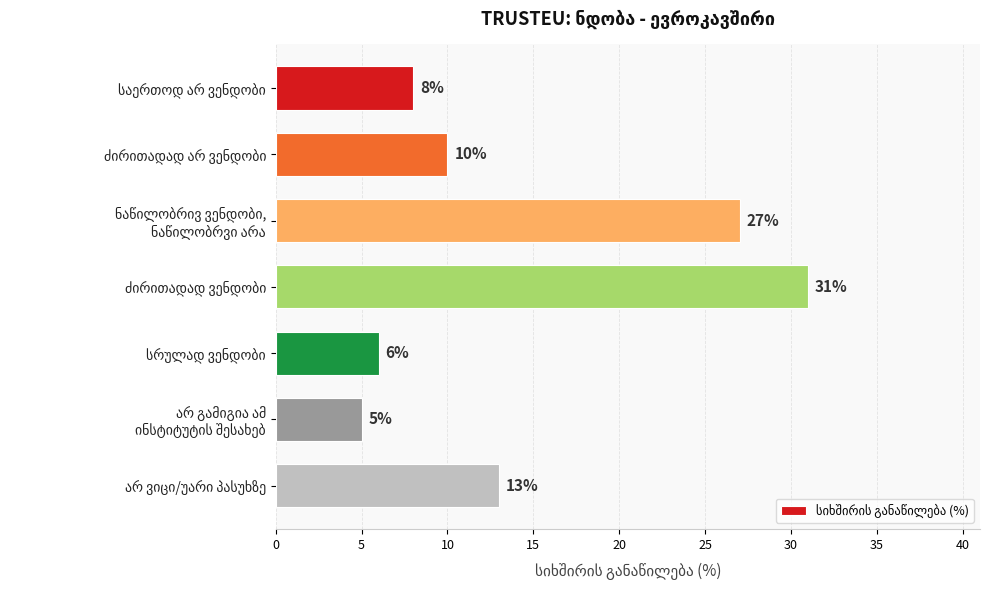

What is the average value?

14